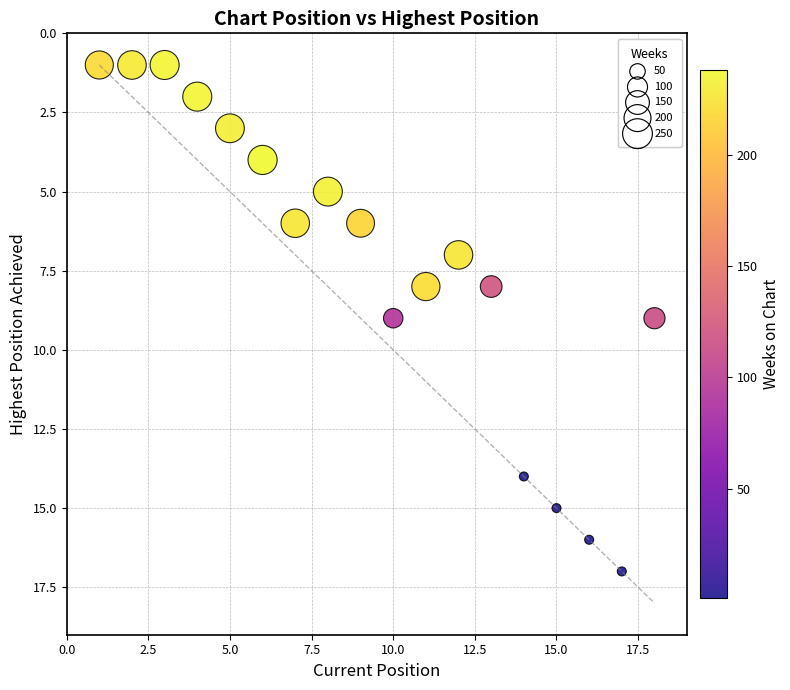

What is the range of X values (max minus min)?

17